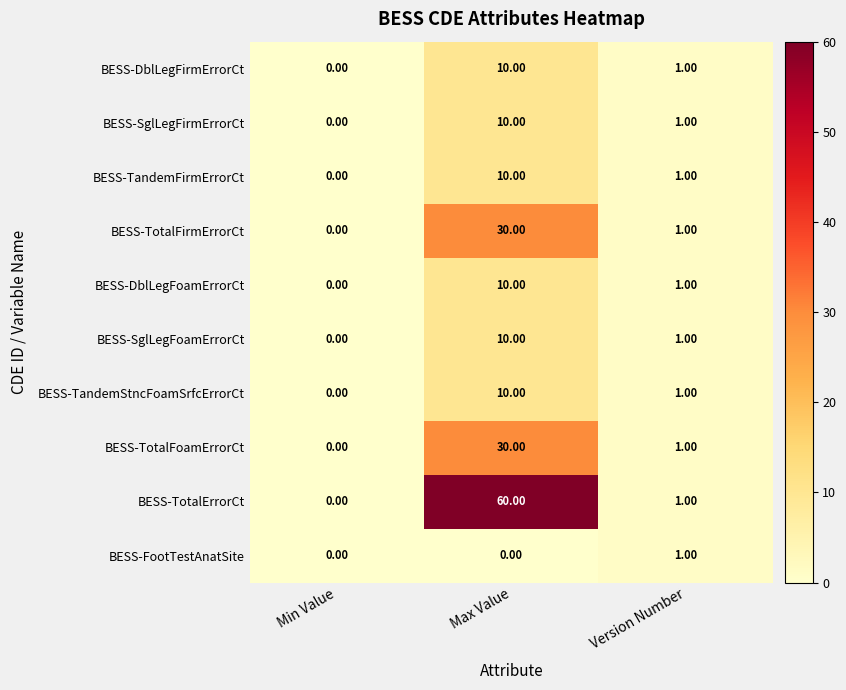

List the labels in order of BESS-TandemFirmErrorCt value, largest first.

Max Value, Version Number, Min Value